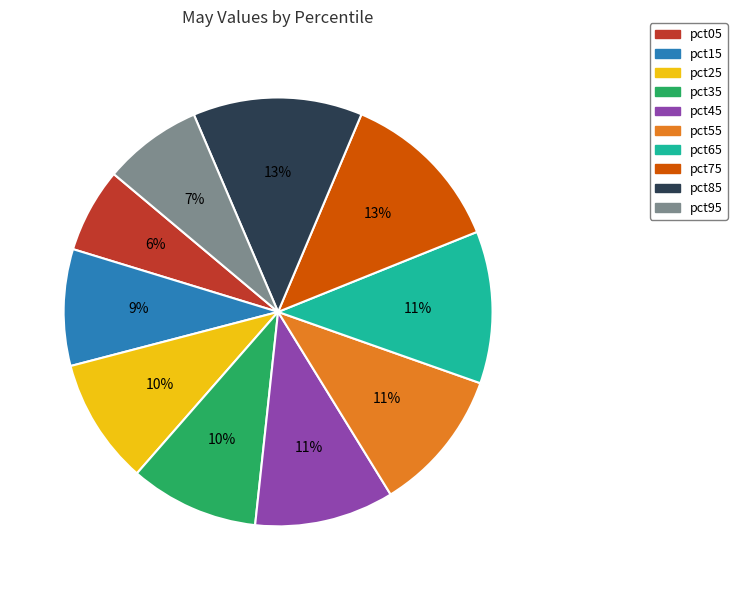

The pct55 slice represents 11% of the pie. True or false?

True